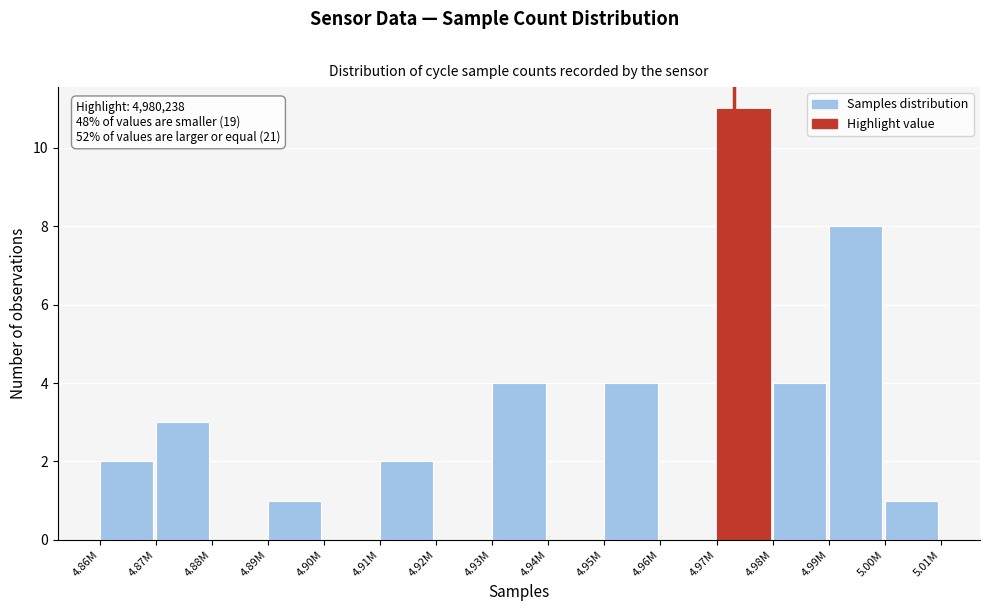

Reading left to right, extract all data points from this chart.

4.86M=2	4.87M=3	4.88M=0	4.89M=1	4.90M=0	4.91M=2	4.92M=0	4.93M=4	4.94M=0	4.95M=4	4.96M=0	4.97M=11	4.98M=4	4.99M=8	5.00M=1